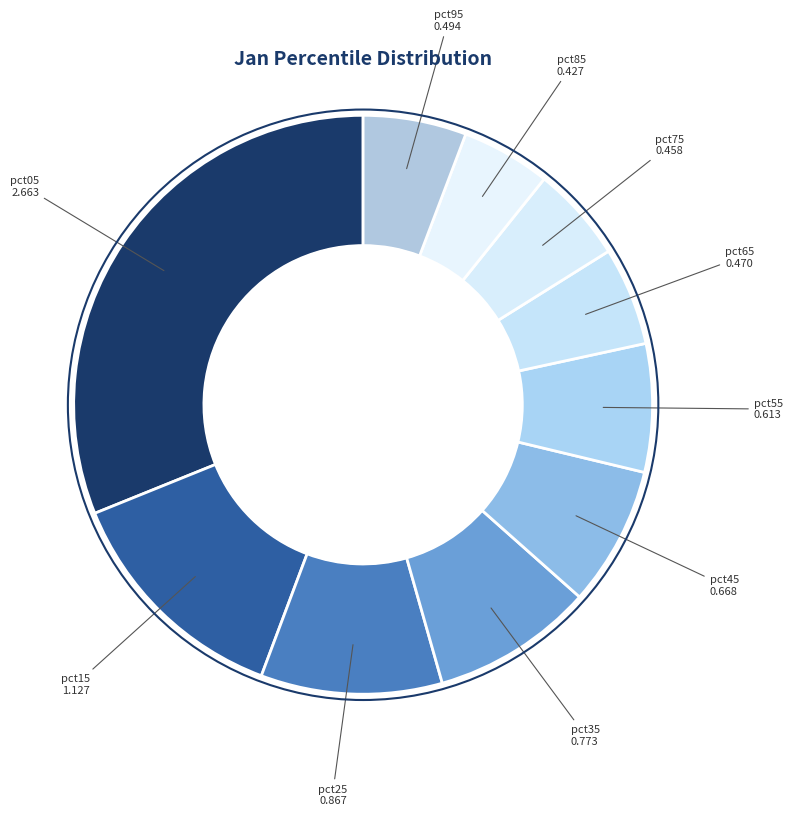

Count the number of slices in the pie.

10